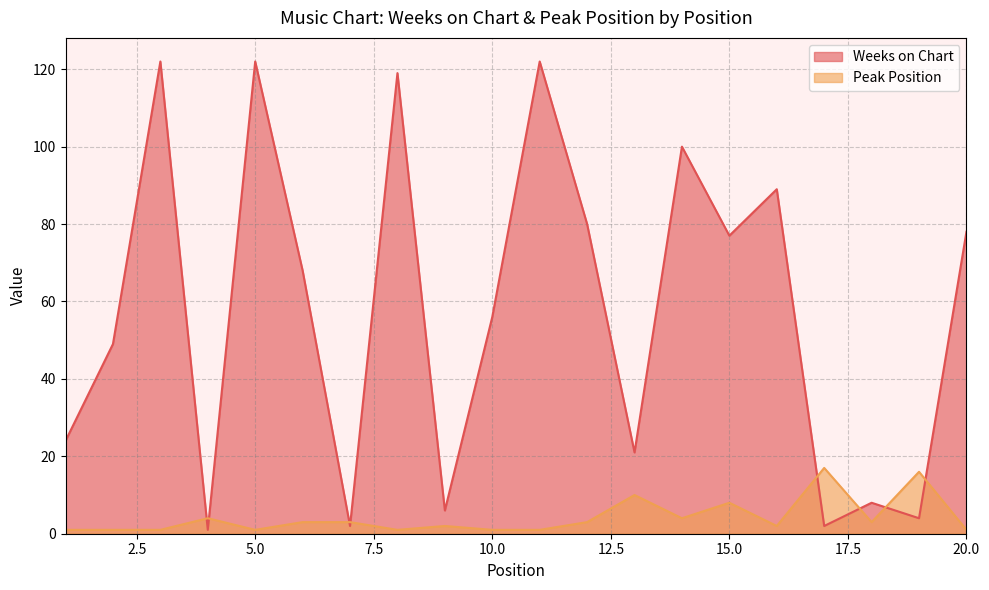

Reading left to right, list all the values displayed in this chart.

Weeks on Chart: 24	49	122	1	122	68	2	119	6	56	122	80	21	100	77	89	2	8	4	78
Peak Position: 1	1	1	4	1	3	3	1	2	1	1	3	10	4	8	2	17	3	16	1